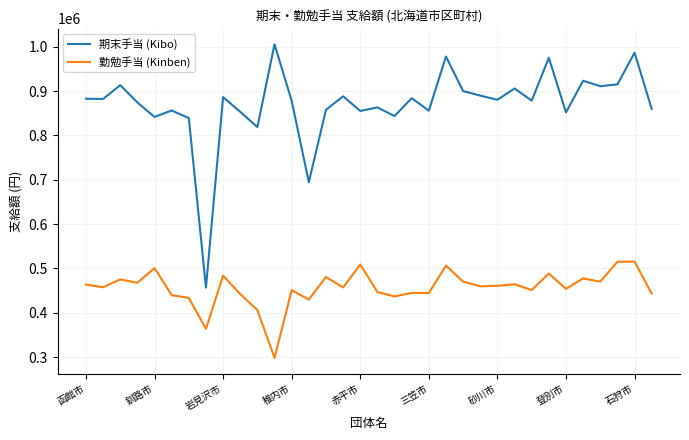

Does the chart display data point markers on the line(s)?

No